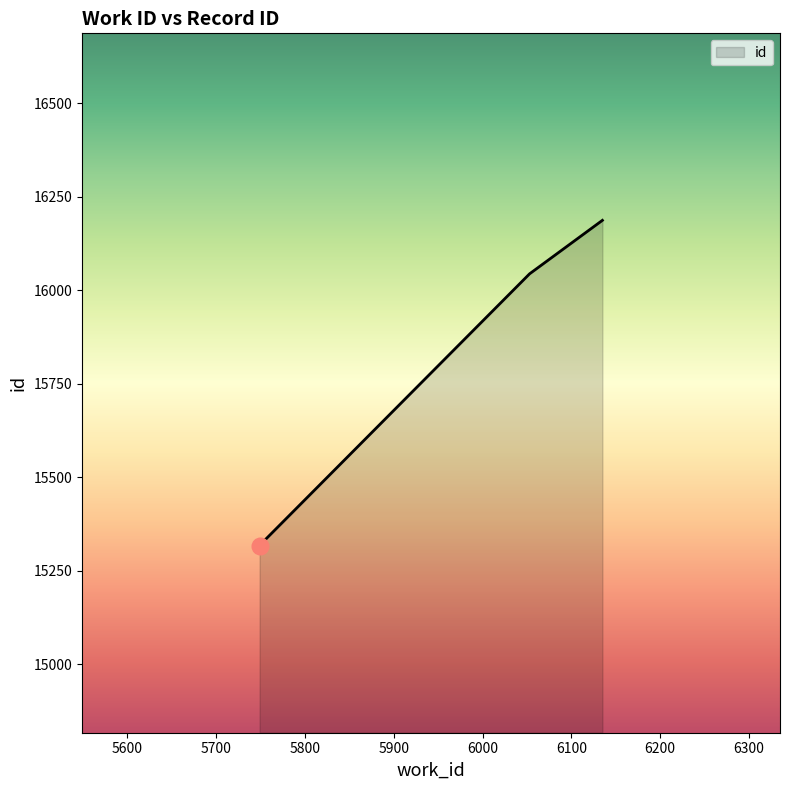

How many categories are shown in the chart?

4